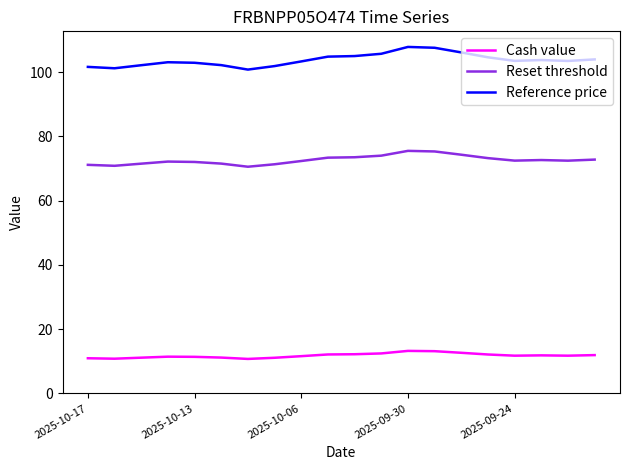

What is the maximum value for Reset threshold?

75.5